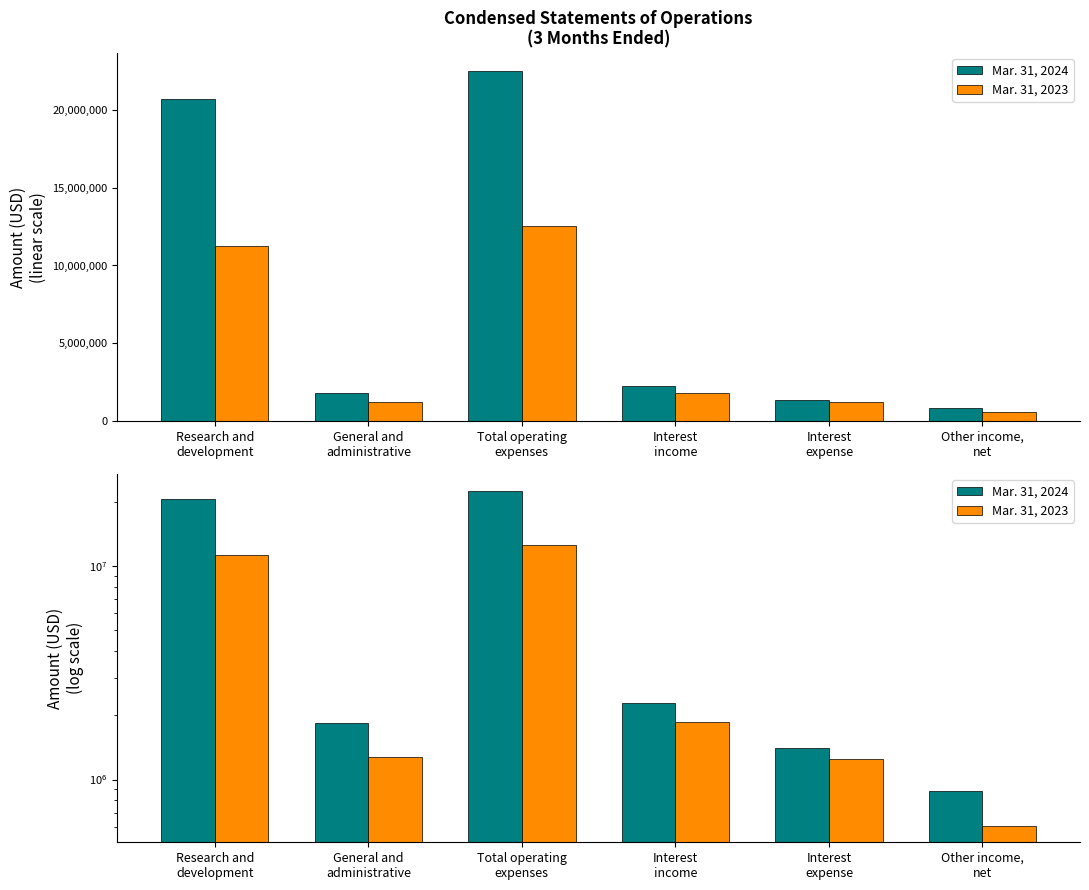

What is the minimum value shown in the chart?

609120